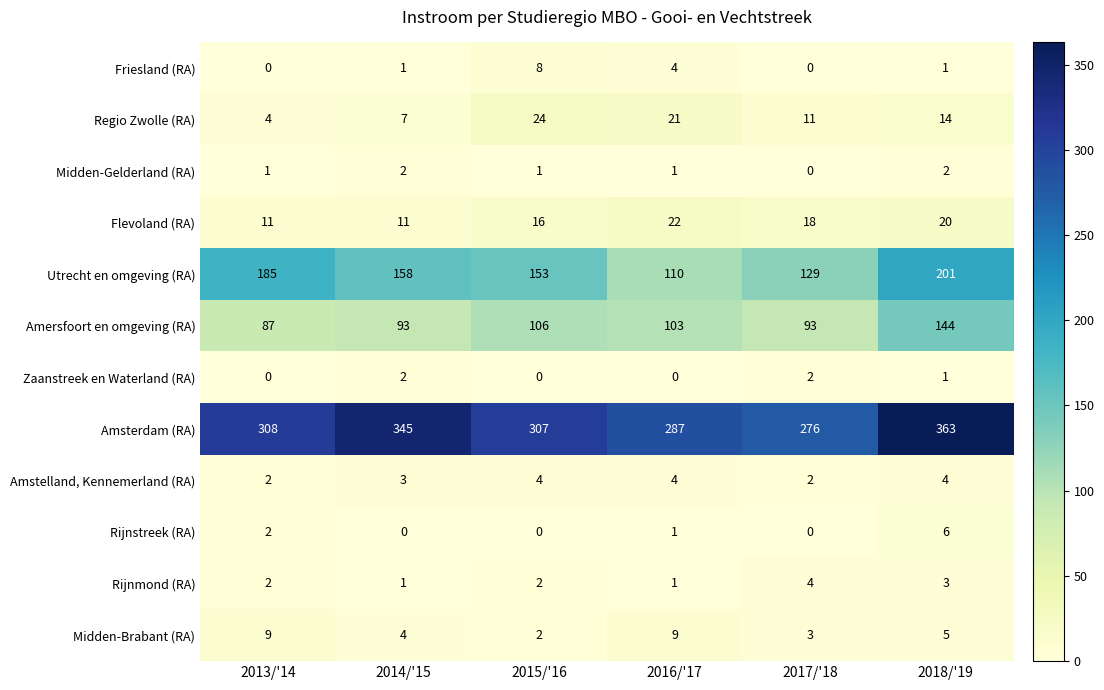

What value does the Amstelland, Kennemerland (RA) series have at 2015/'16?

4